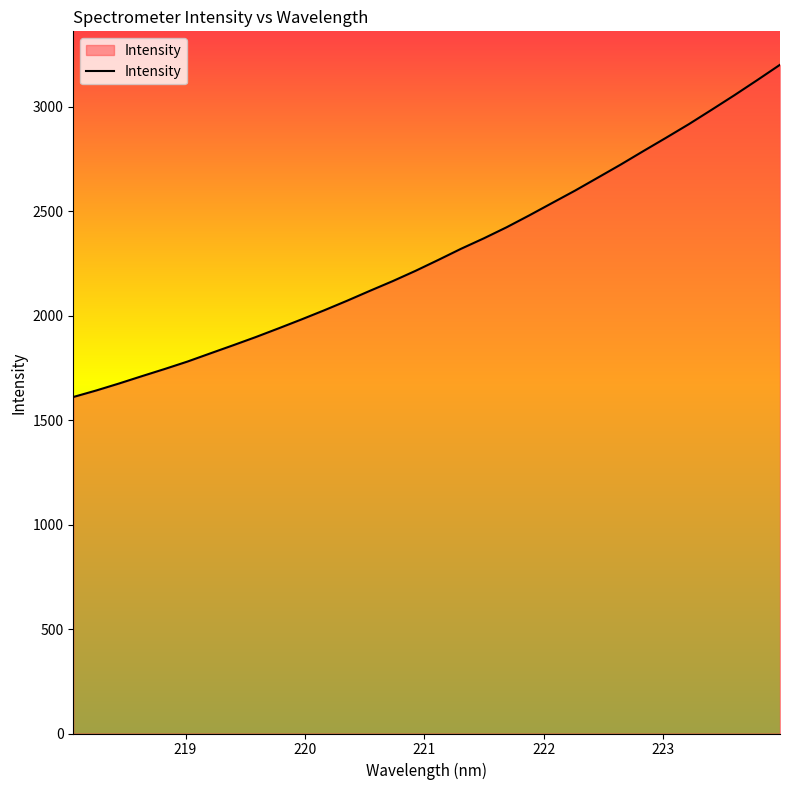

Reading left to right, transcribe all the data shown in this chart.

1610.3	1641.3	1674.8	1709.8	1744.2	1779.8	1818.9	1857.7	1897.3	1939.0	1981.5	2025.3	2070.9	2118.4	2164.8	2214.0	2266.2	2319.7	2369.7	2422.7	2479.9	2539.0	2597.9	2659.9	2722.3	2787.2	2851.1	2916.2	2985.0	3054.7	3126.8	3200.2